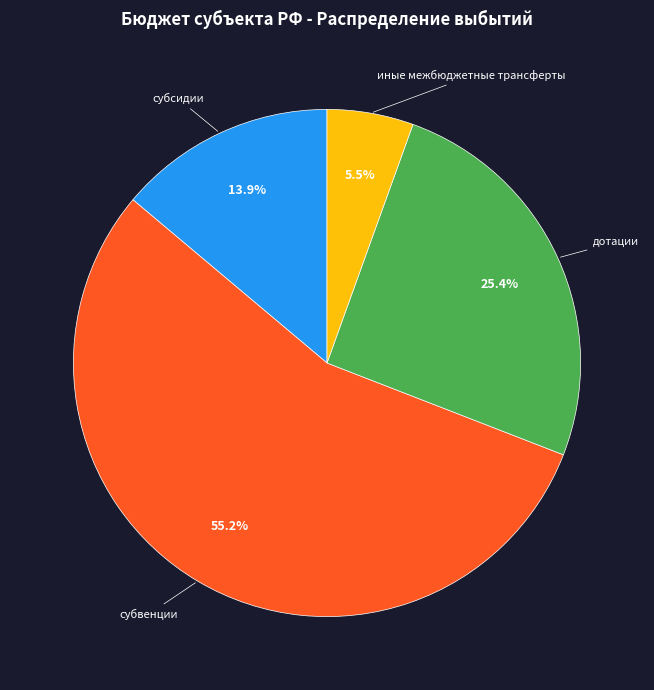

Is there a majority slice in this chart?

Yes